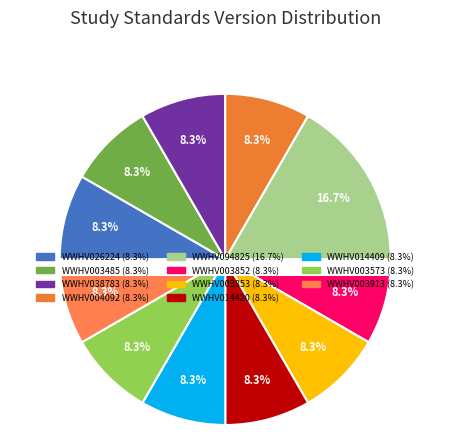

Which category has the biggest portion of the pie?

WWHV094825